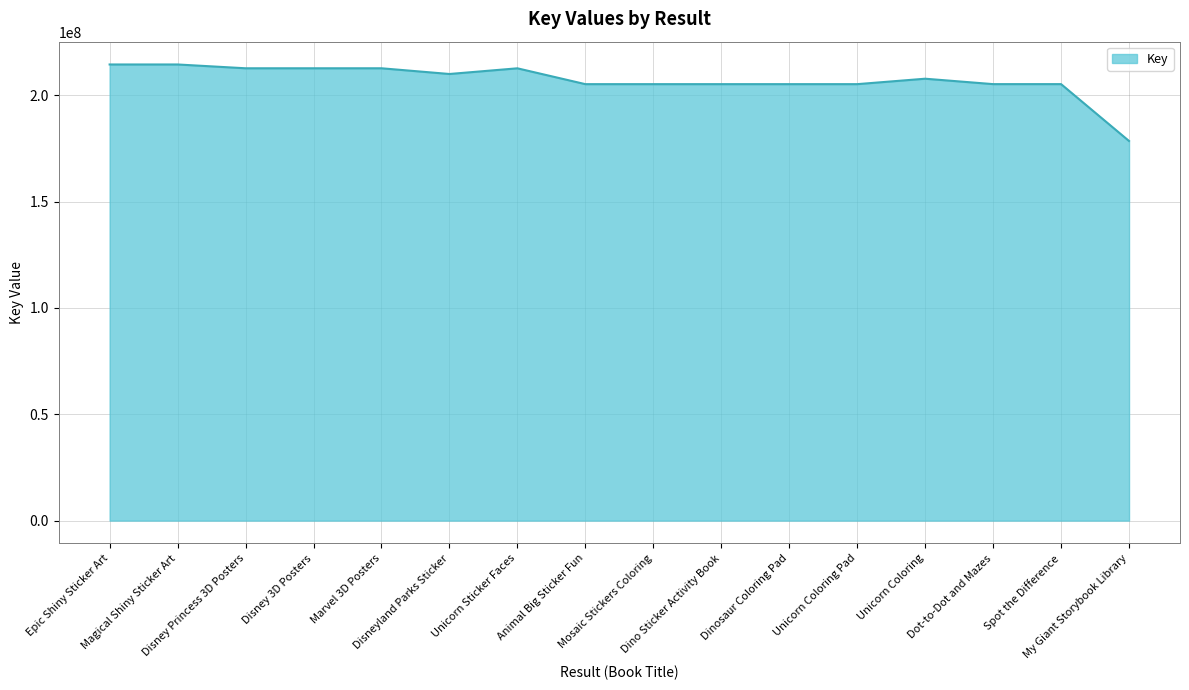

What is the maximum value shown in the chart?

214439916